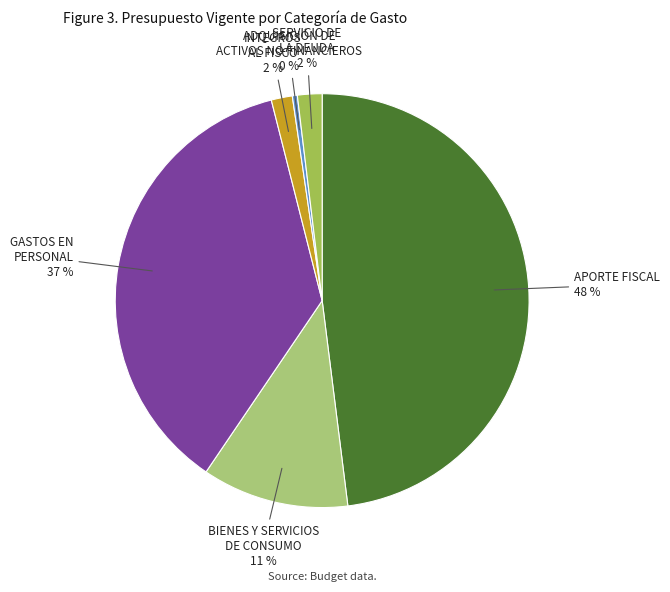

Which slice is the largest?

APORTE FISCAL